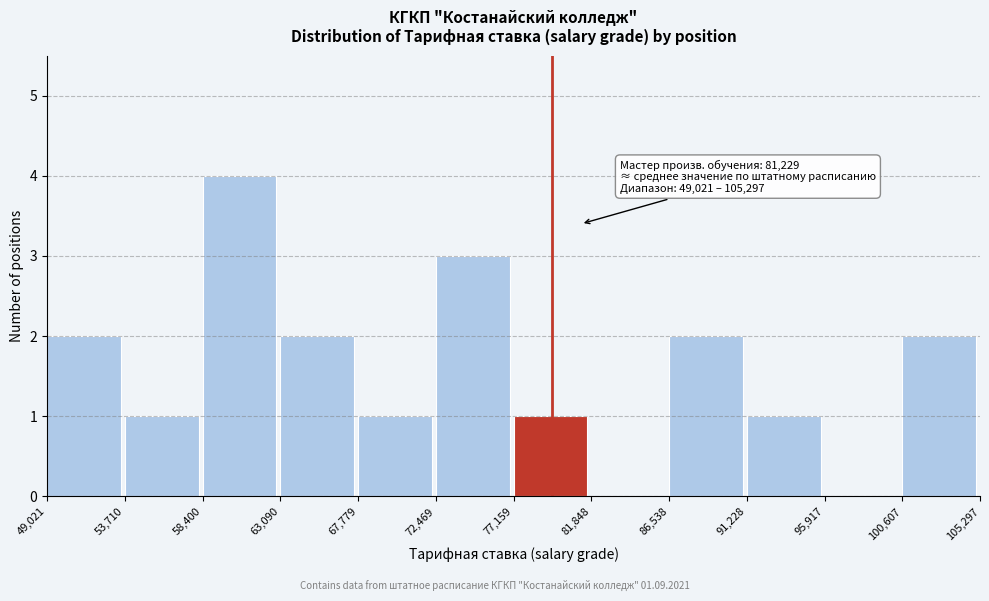

Over which range of the x-axis is the bar tallest?

58,400 to 63,090